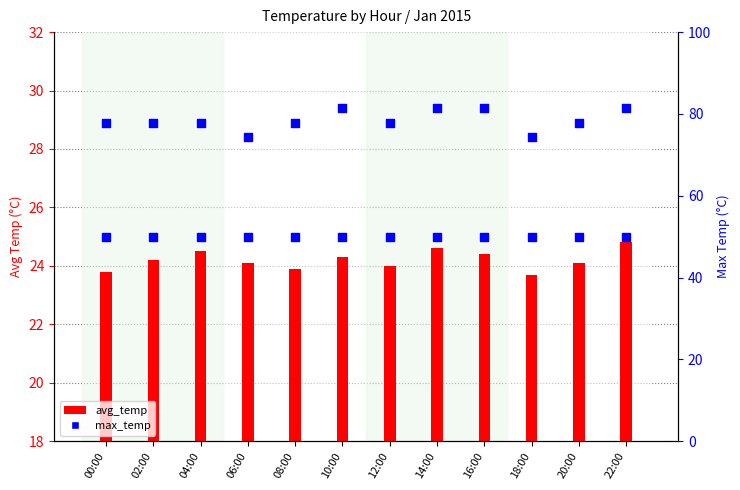

Which series contains the lowest Y value?

avg_temp